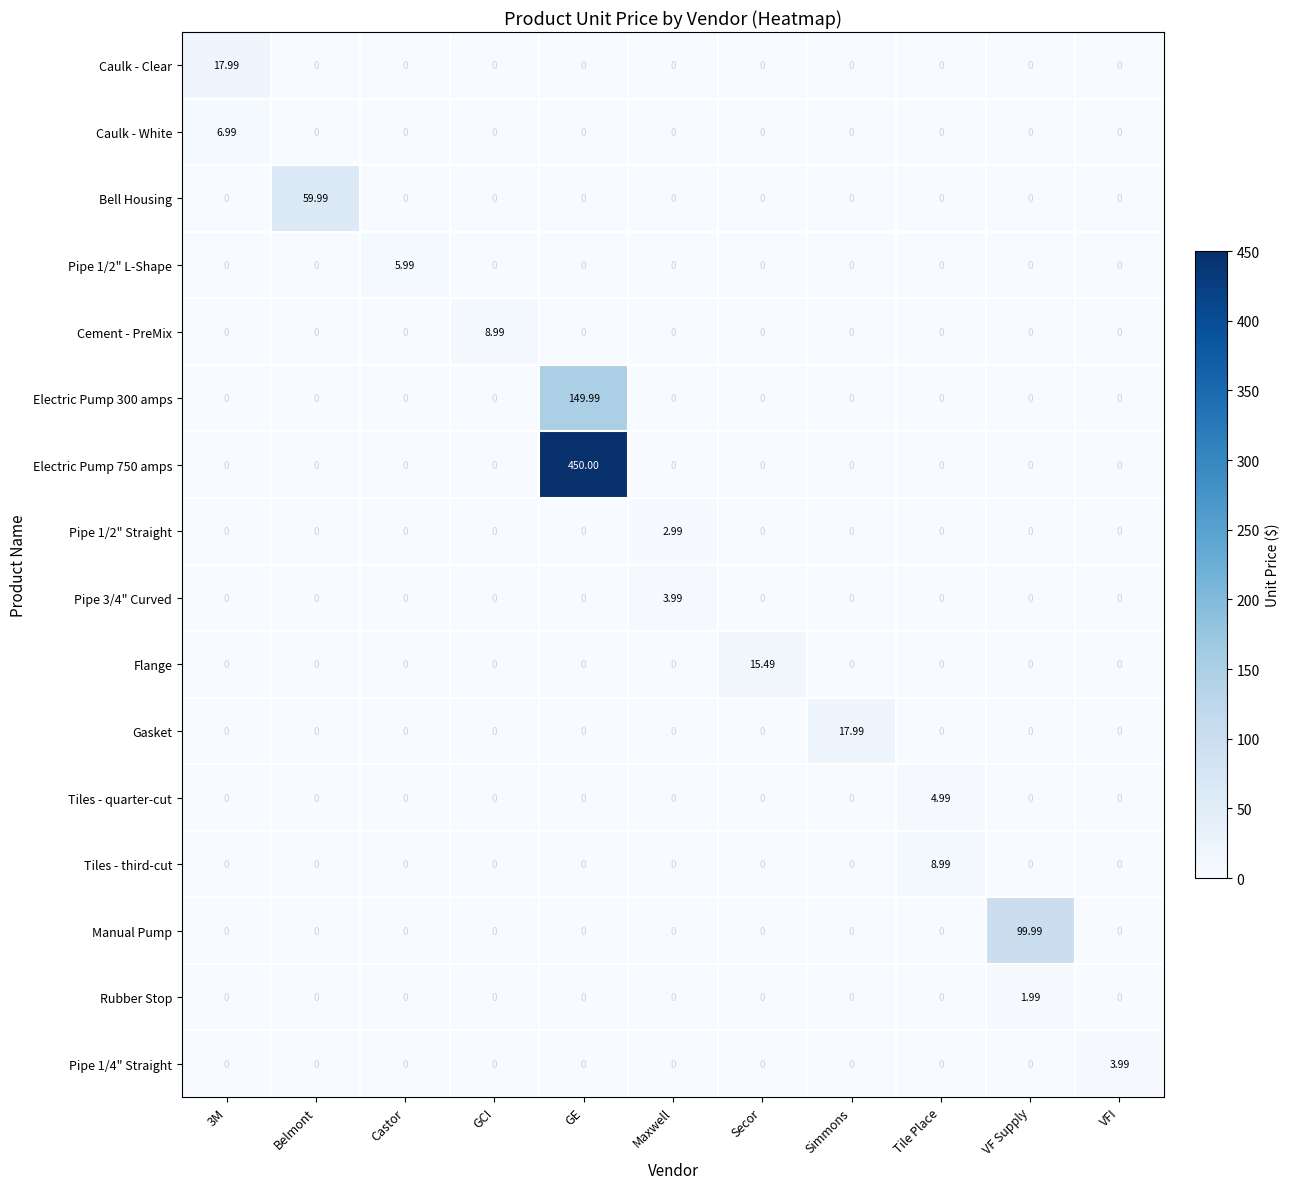

At which category does the chart reach its peak across all series?

GE